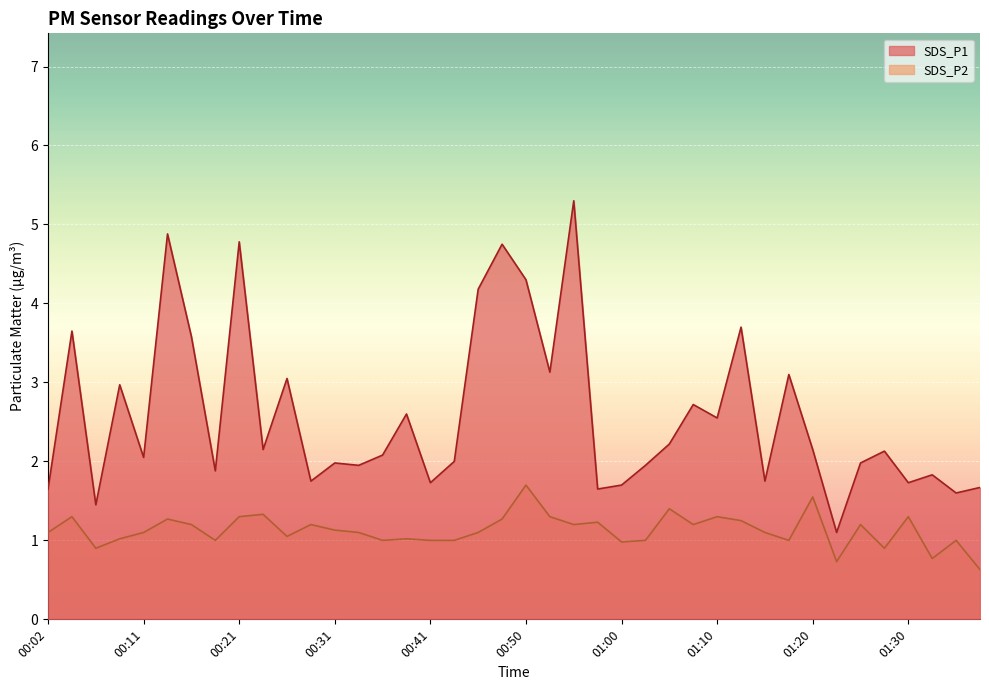

What is the sum of the SDS_P1 values at 00:04 and 00:09?

6.6